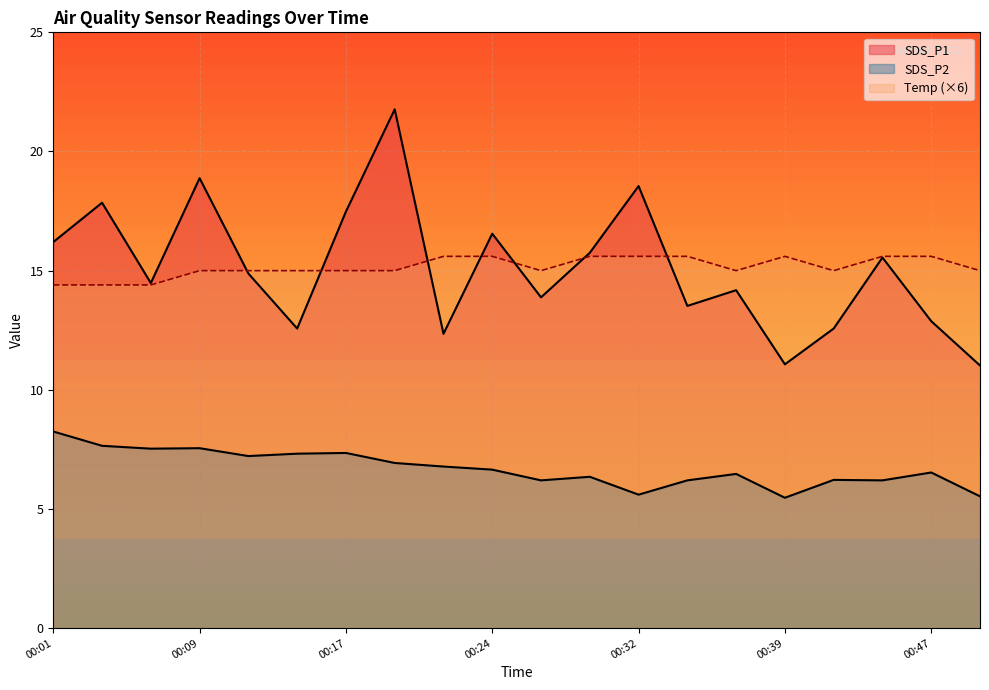

Which series has the largest range (max minus min)?

SDS_P1